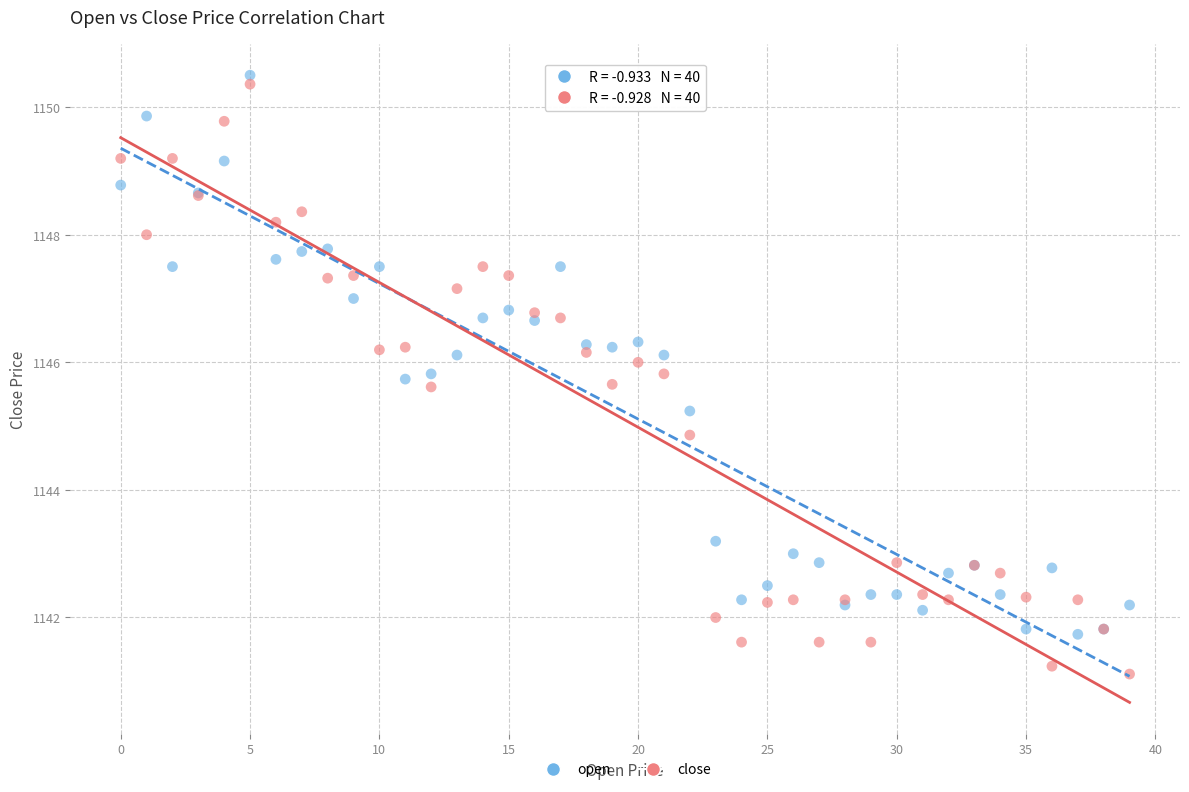

Which series reaches the minimum Y coordinate?

close